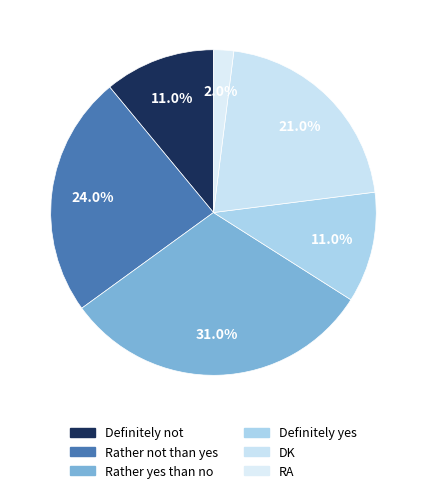

Count the number of slices in the pie.

6